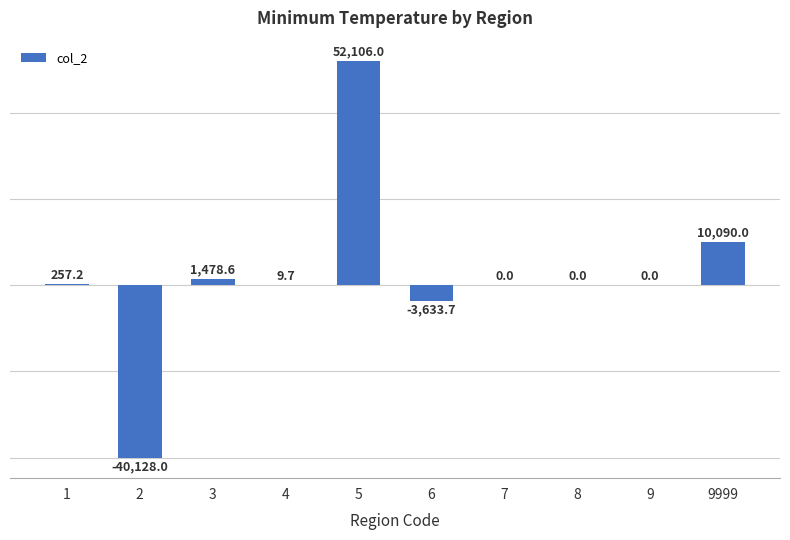

The chart shows a value of -71592.5 at 2. True or false?

False